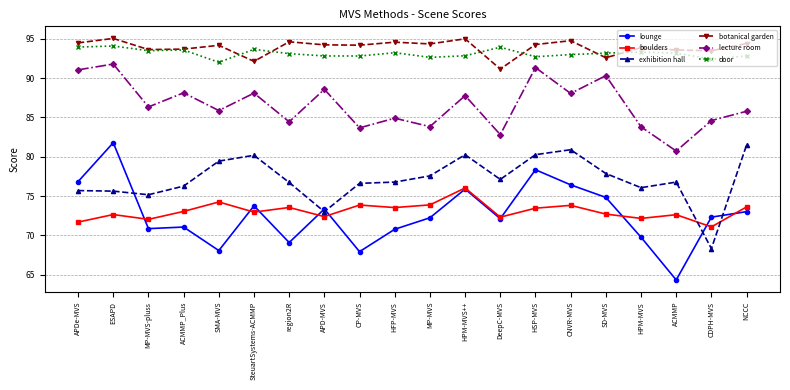

Between HPM-MVS++ and CDPH-MVS, which series saw the biggest shift?

exhibition hall